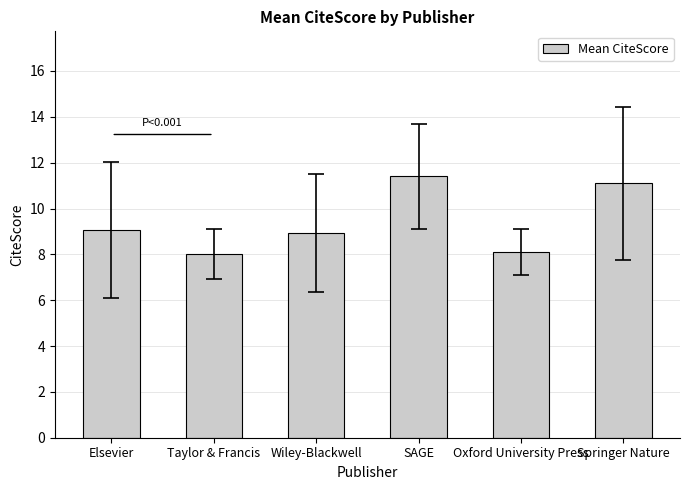

Read the value at SAGE.

11.4